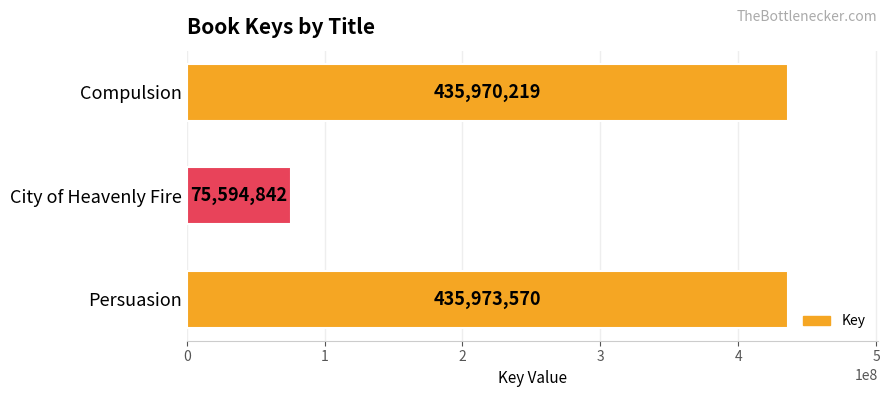

Rank the categories by value from highest to lowest.

Persuasion, Compulsion, City of Heavenly Fire